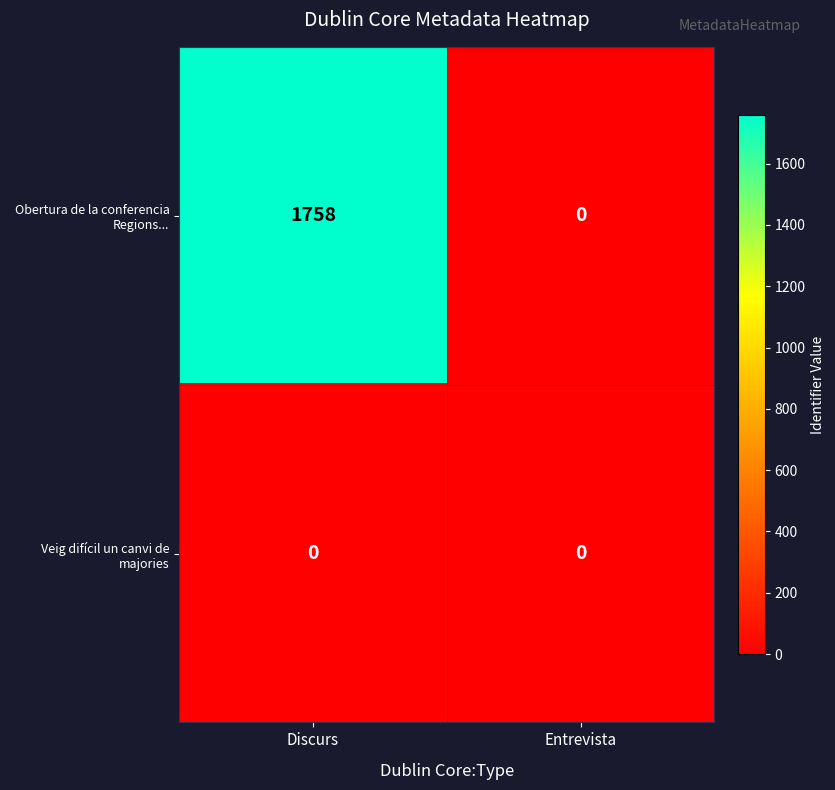

Which series has the widest spread of values?

Obertura de la conferencia Regions...